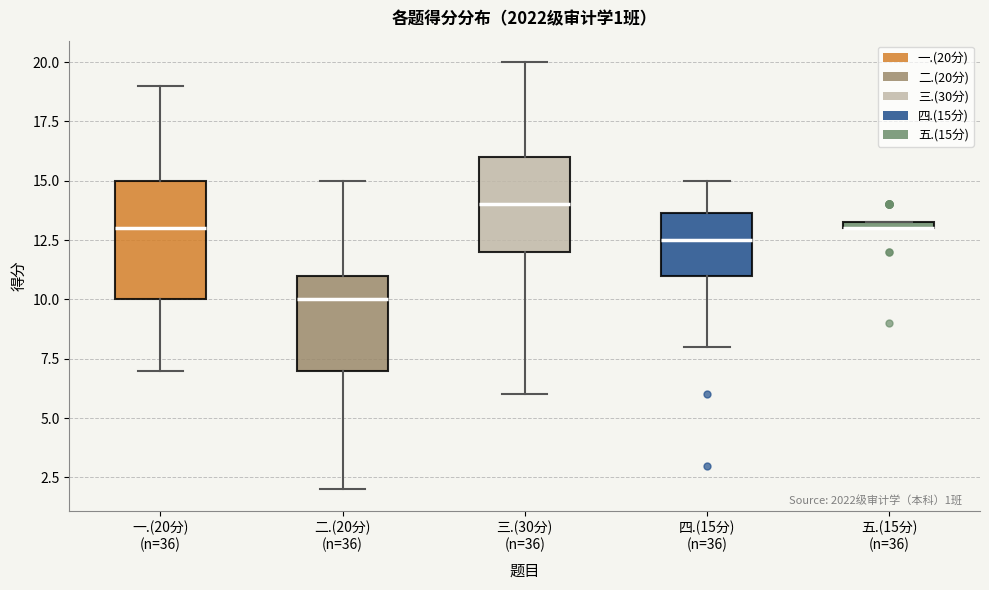

Which box is the tallest, from its lower edge to its upper edge?

一.(20分) (n=36)